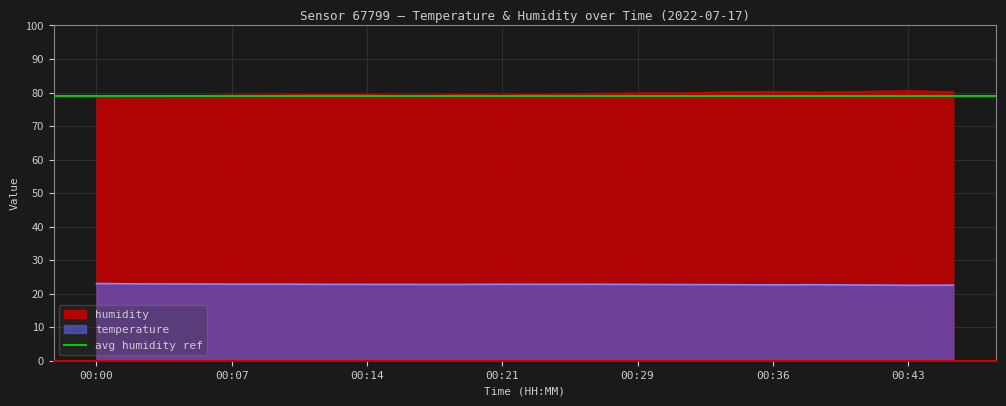

How many data points does each series have?

20